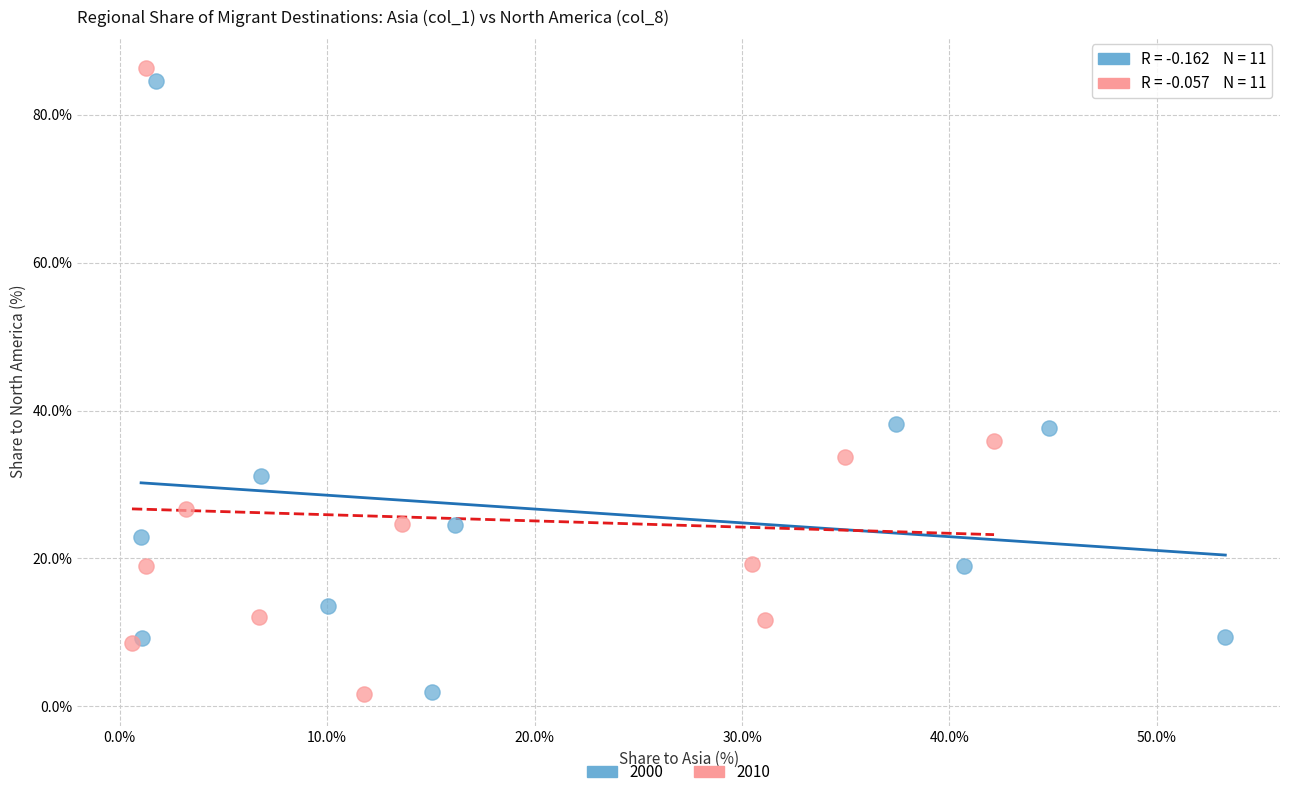

Which series contains the highest Y value?

2010